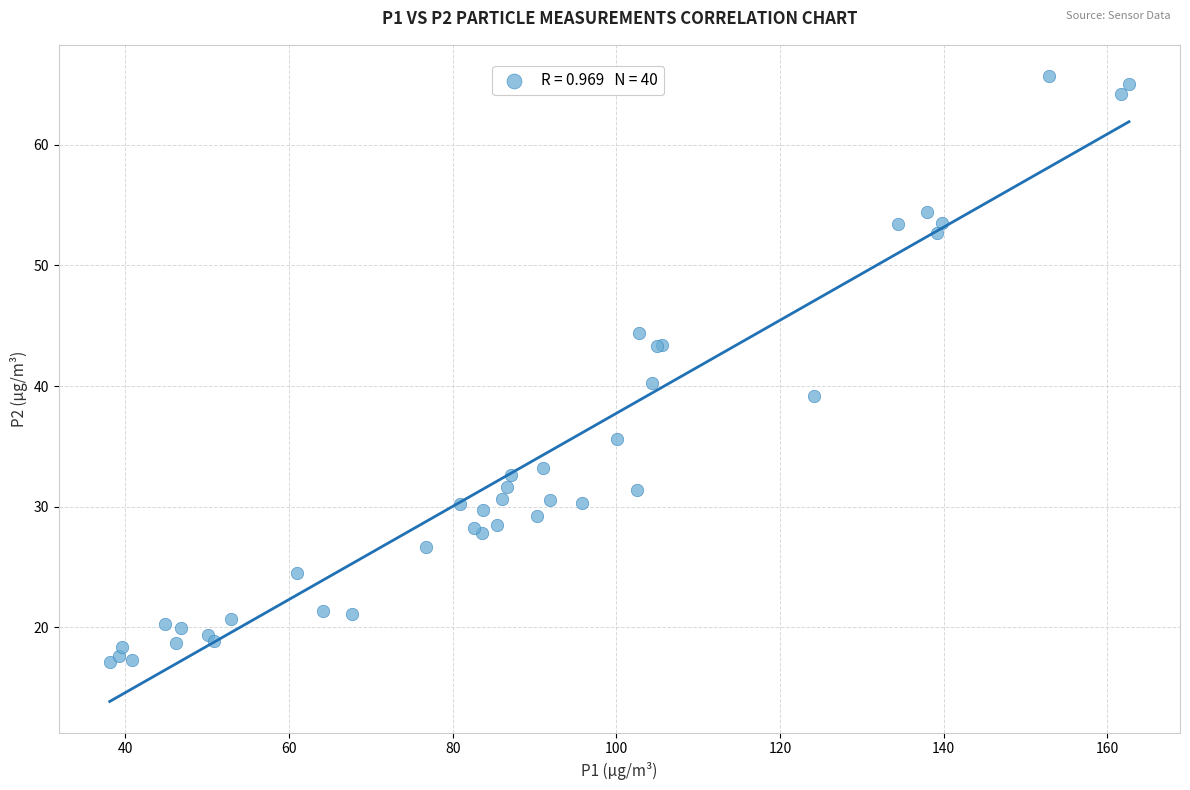

What Y value in the scatter plot is closest to 41?

40.3